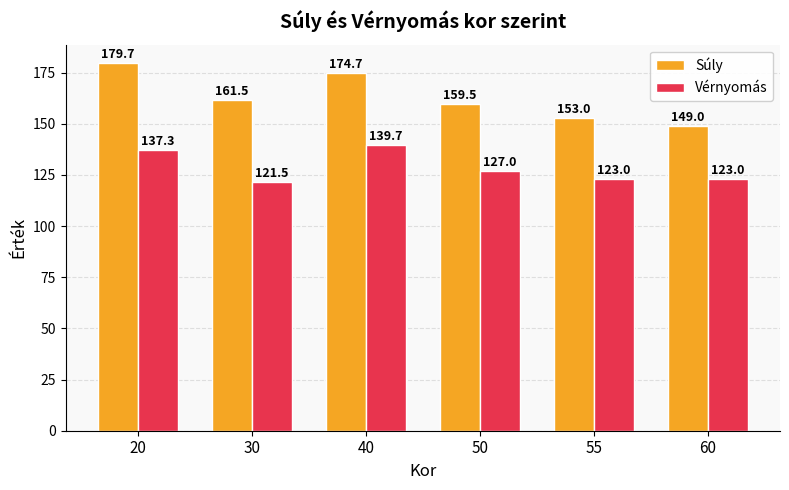

What is the difference between the maximum and second lowest values in the Vérnyomás series?

16.7